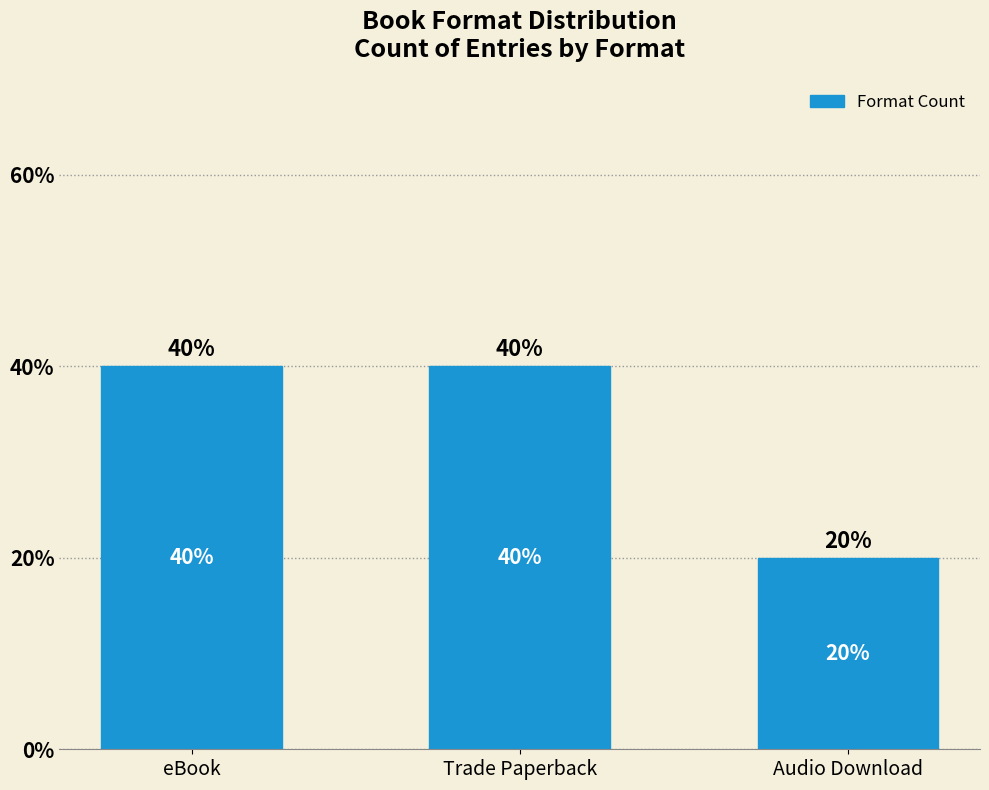

Count the number of data series in this chart.

1